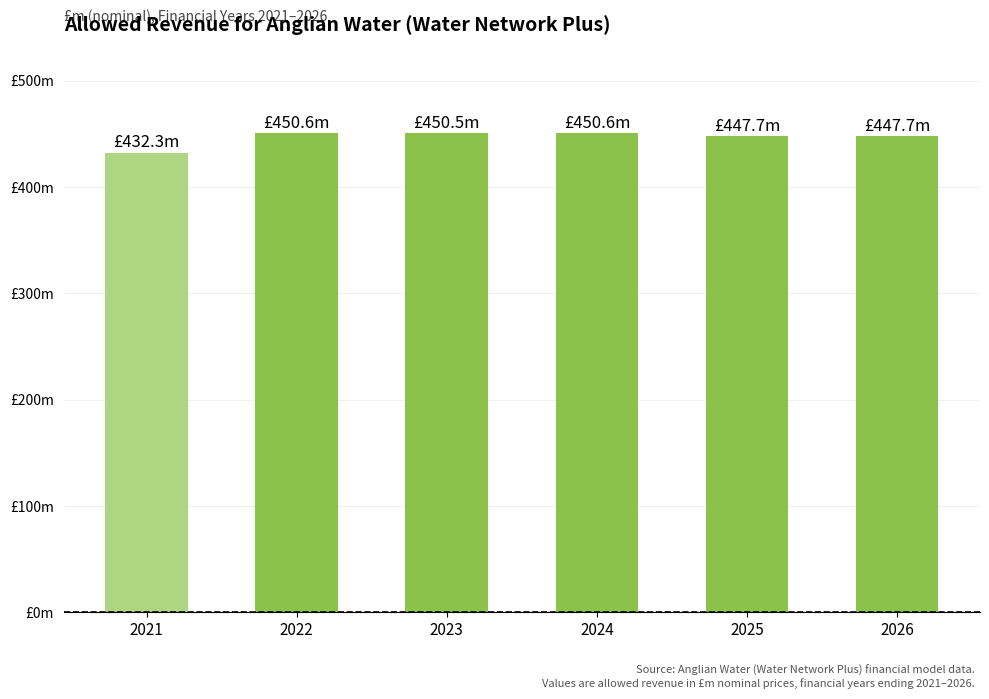

Rank the categories by value from highest to lowest.

2022, 2024, 2023, 2025, 2026, 2021